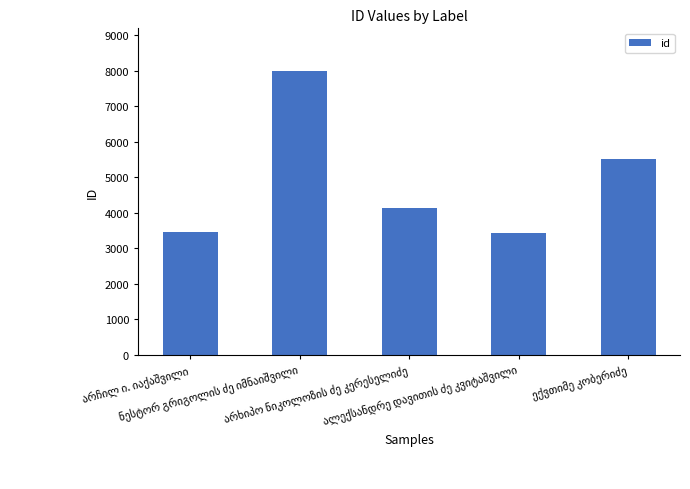

What is the maximum value shown in the chart?

8001